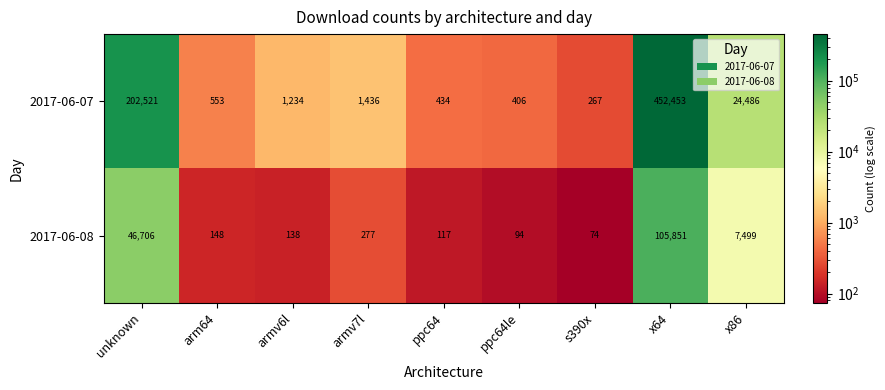

What is the spread (max minus min) of values at ppc64le?

312